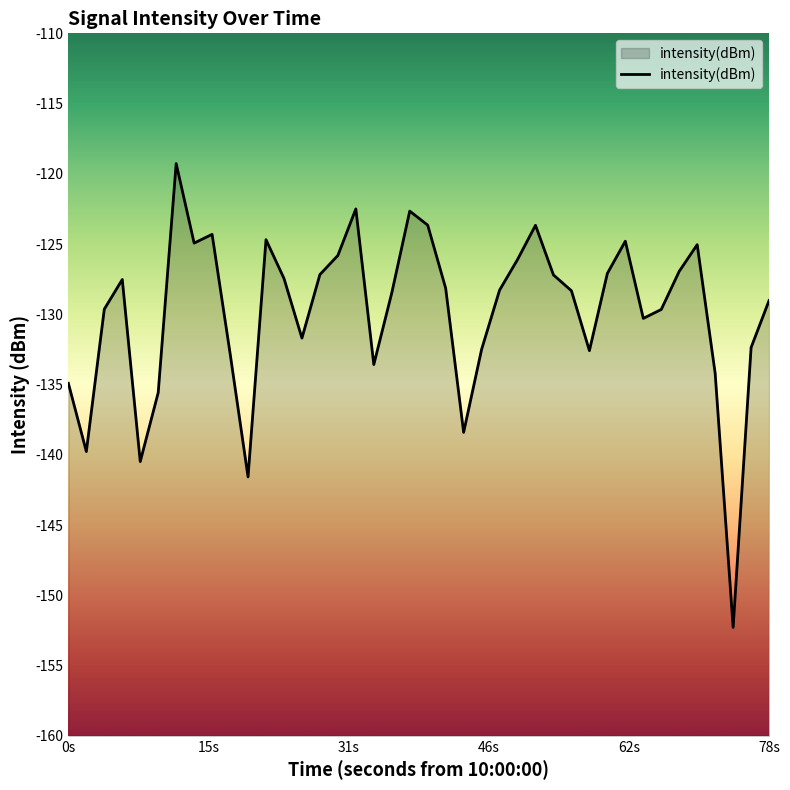

What is the value of the 18th point from the left?

-133.6